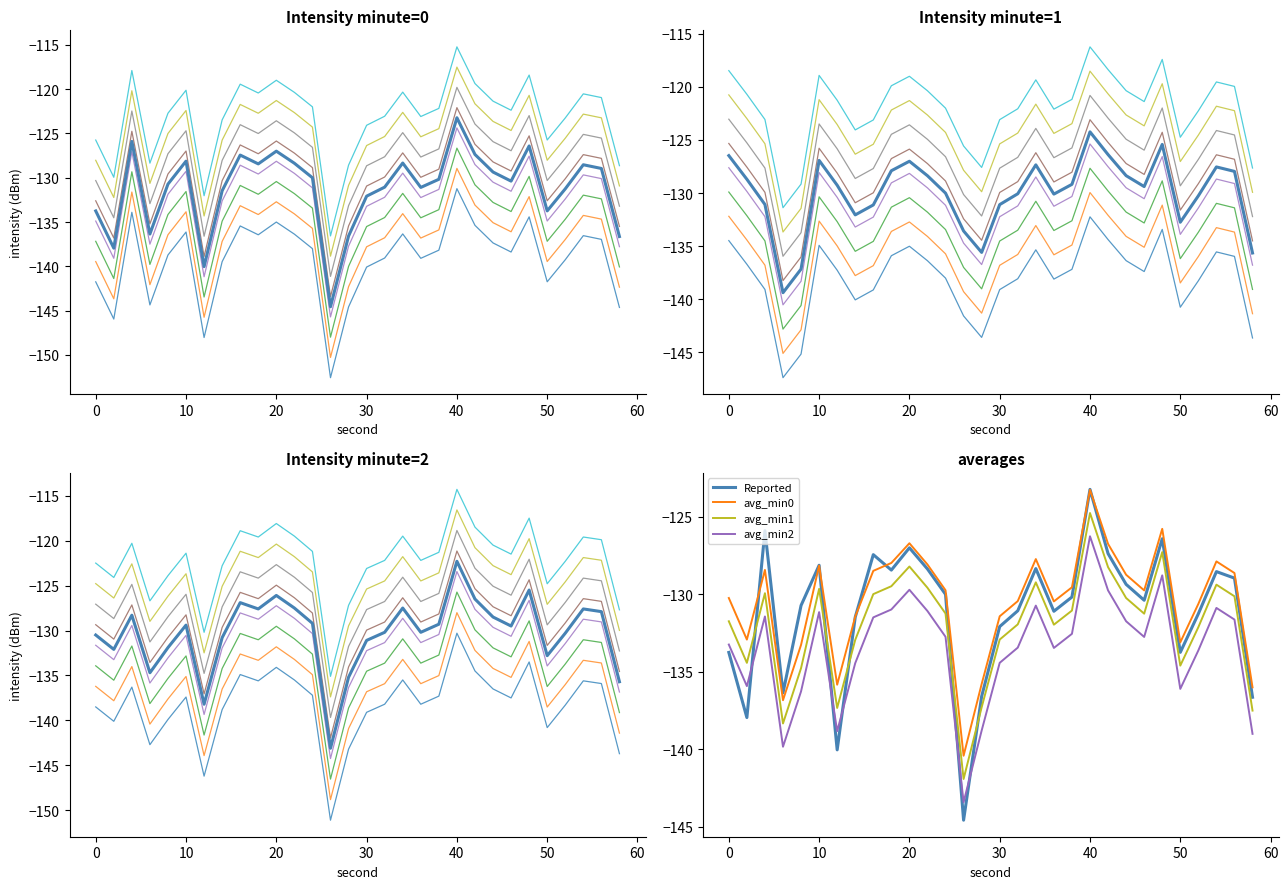

True or false: avg_min2 and avg_min1 intersect in this chart.

False